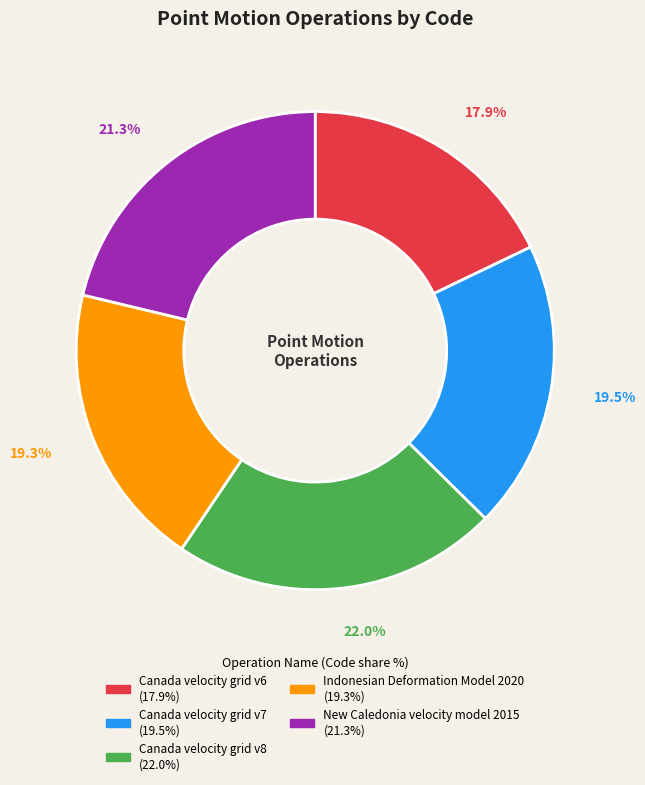

Is there a majority slice in this chart?

No